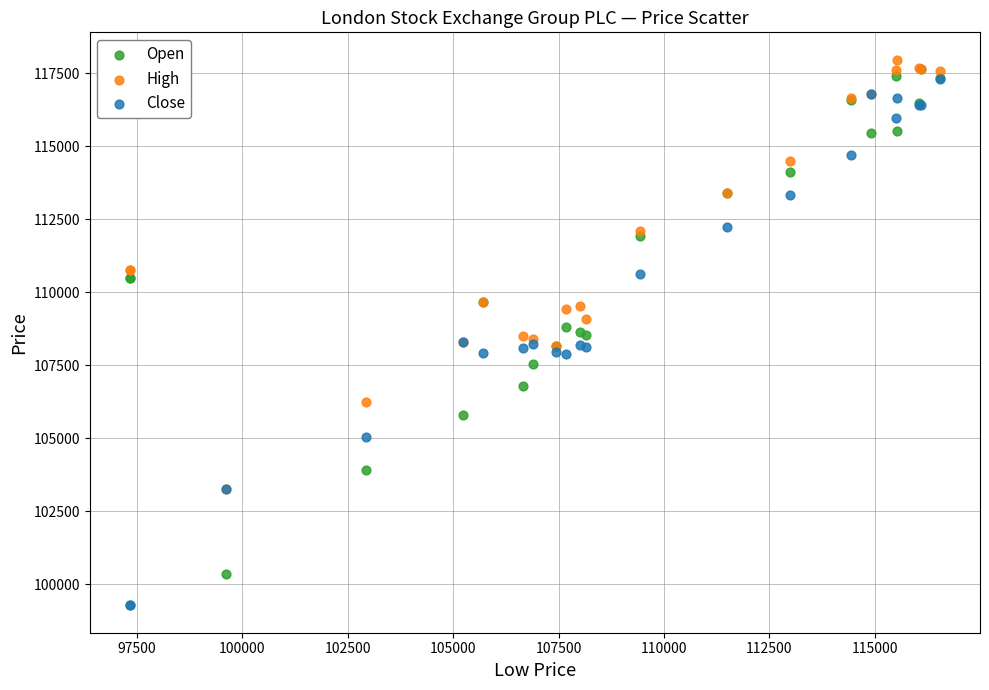

Which series has the largest Y range (max minus min)?

Close